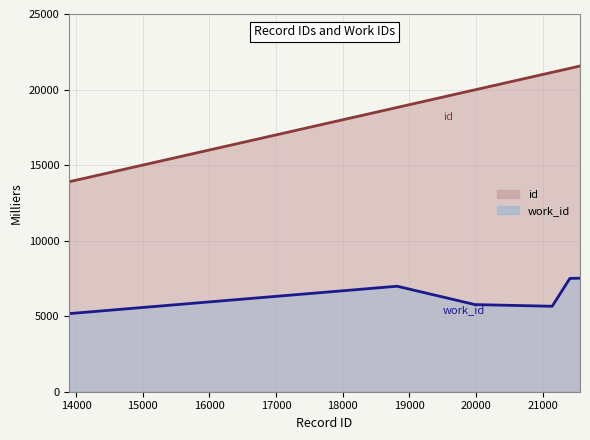

Between 13895 and 18815, which series saw the biggest shift?

id